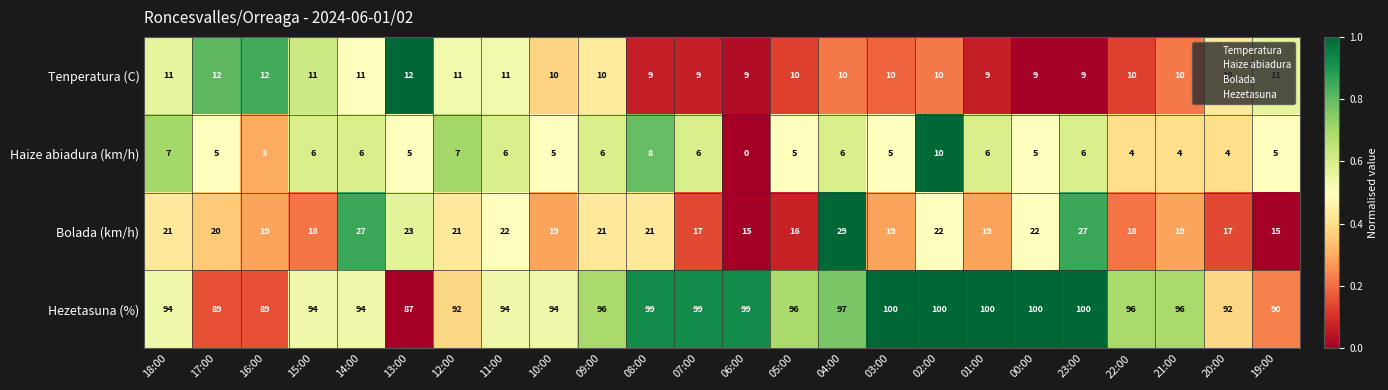

What is the maximum value shown in the chart?

100